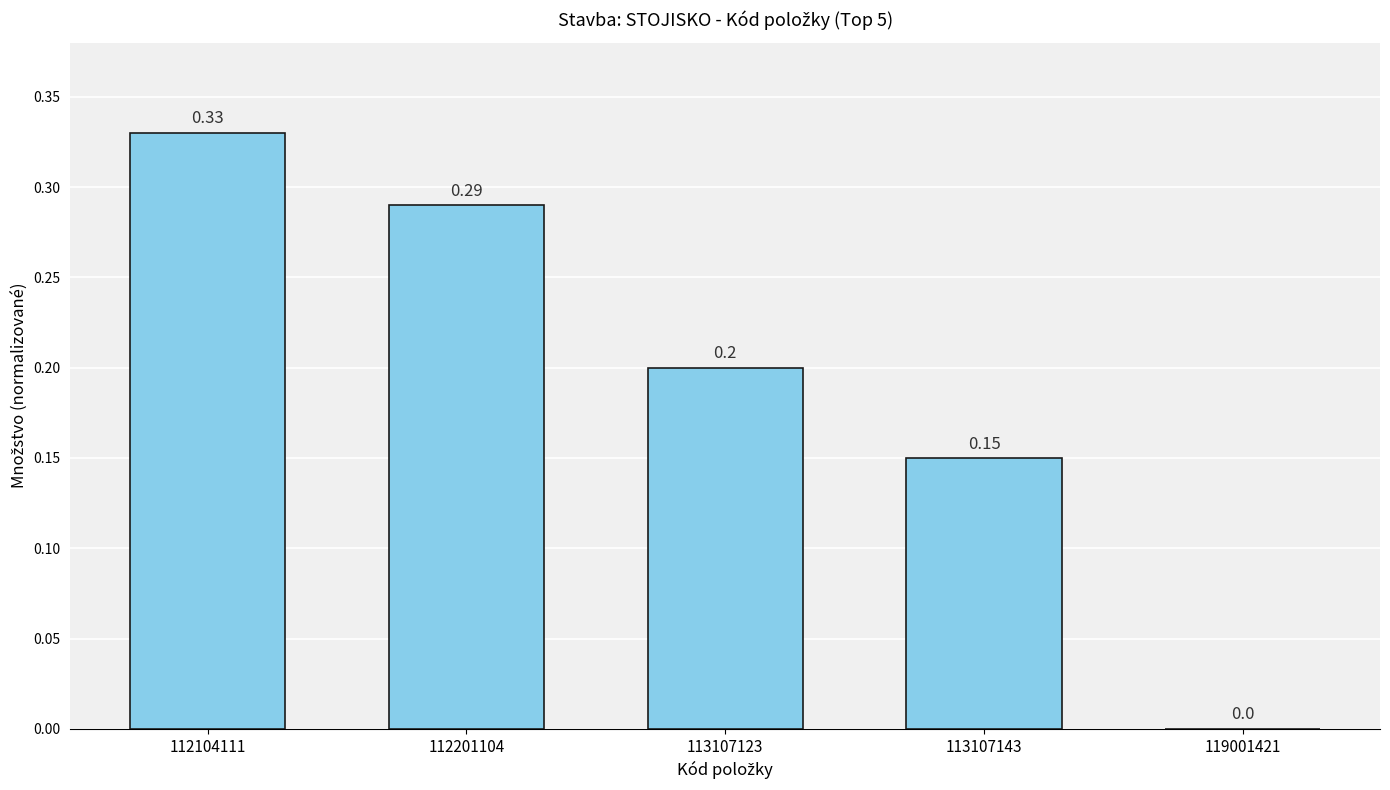

What is the sum of all values?

1.0